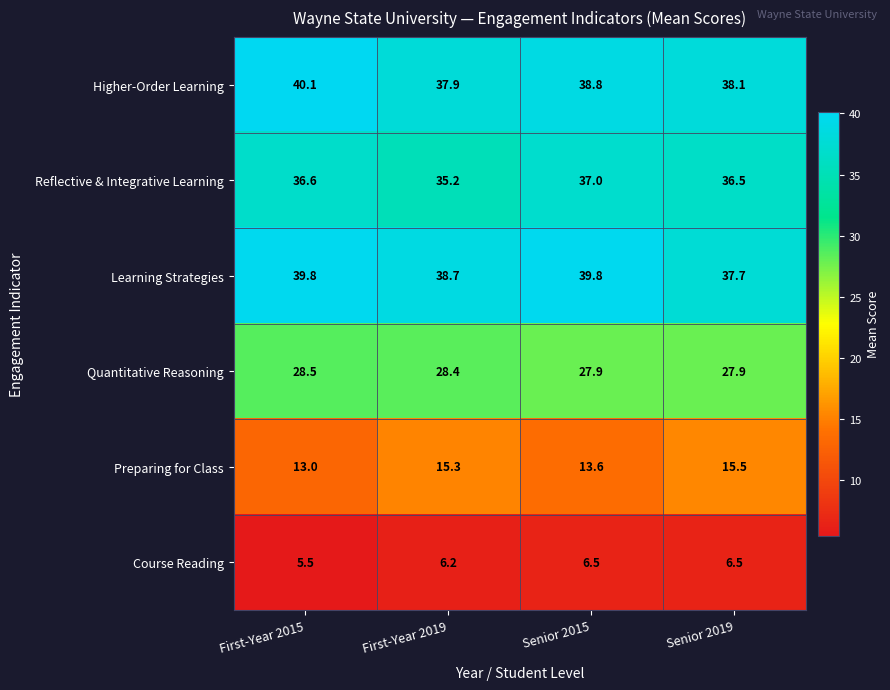

Which series has the widest spread of values?

Preparing for Class